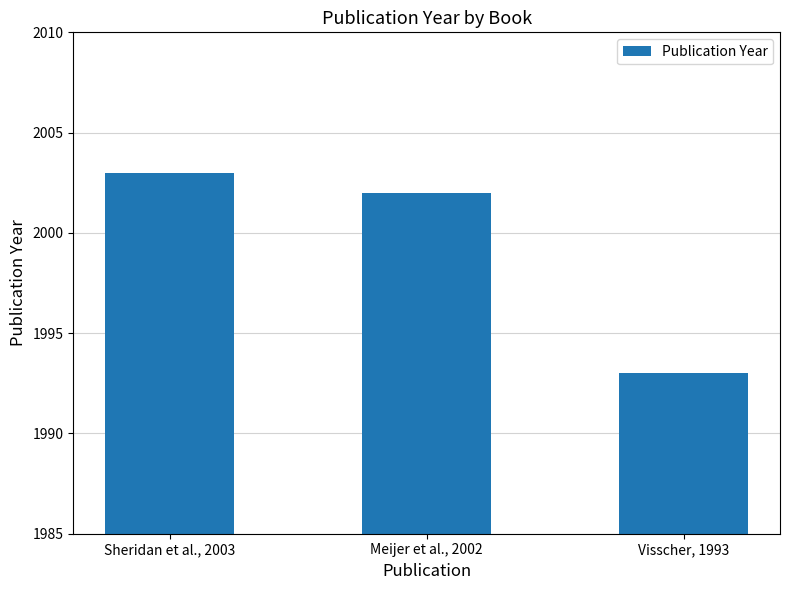

Reading right to left, list all the values displayed in this chart.

1993	2002	2003